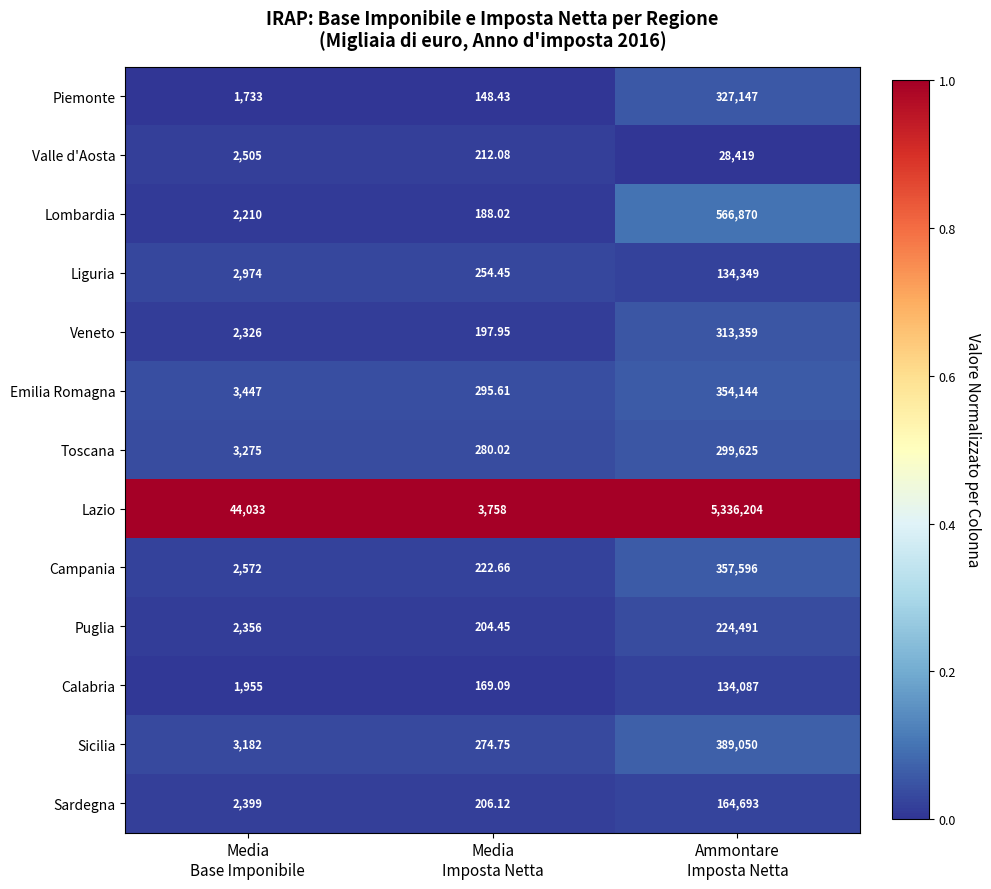

Which series has the largest range (max minus min)?

Lazio